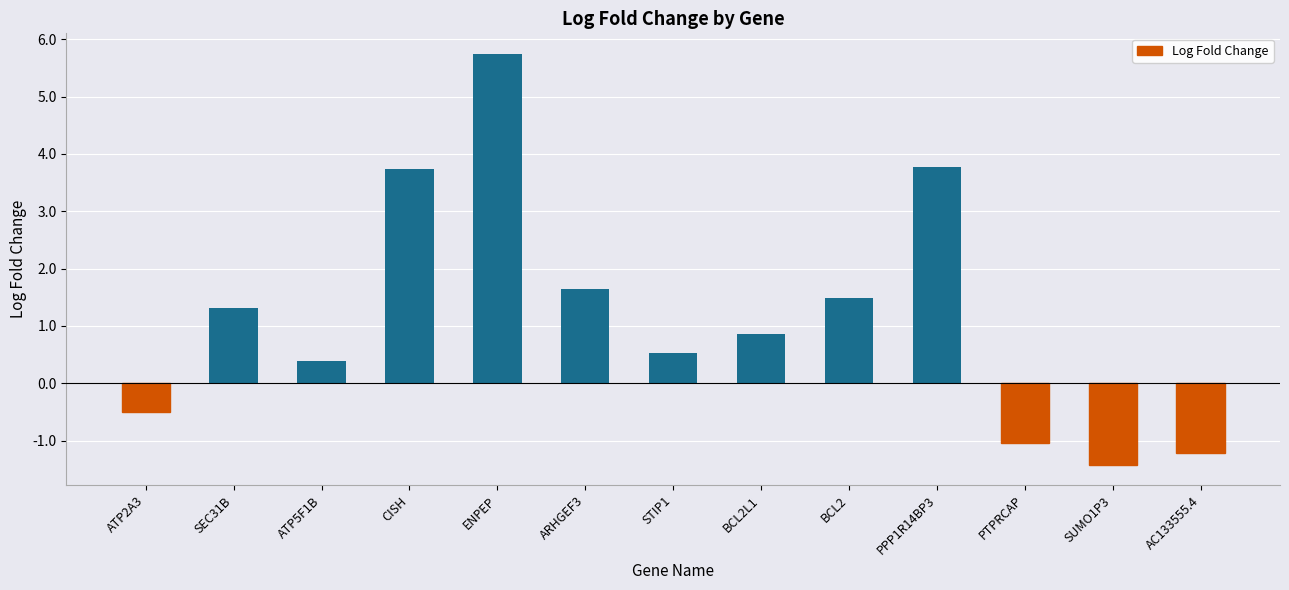

Which label corresponds to the smallest value in the chart?

SUMO1P3